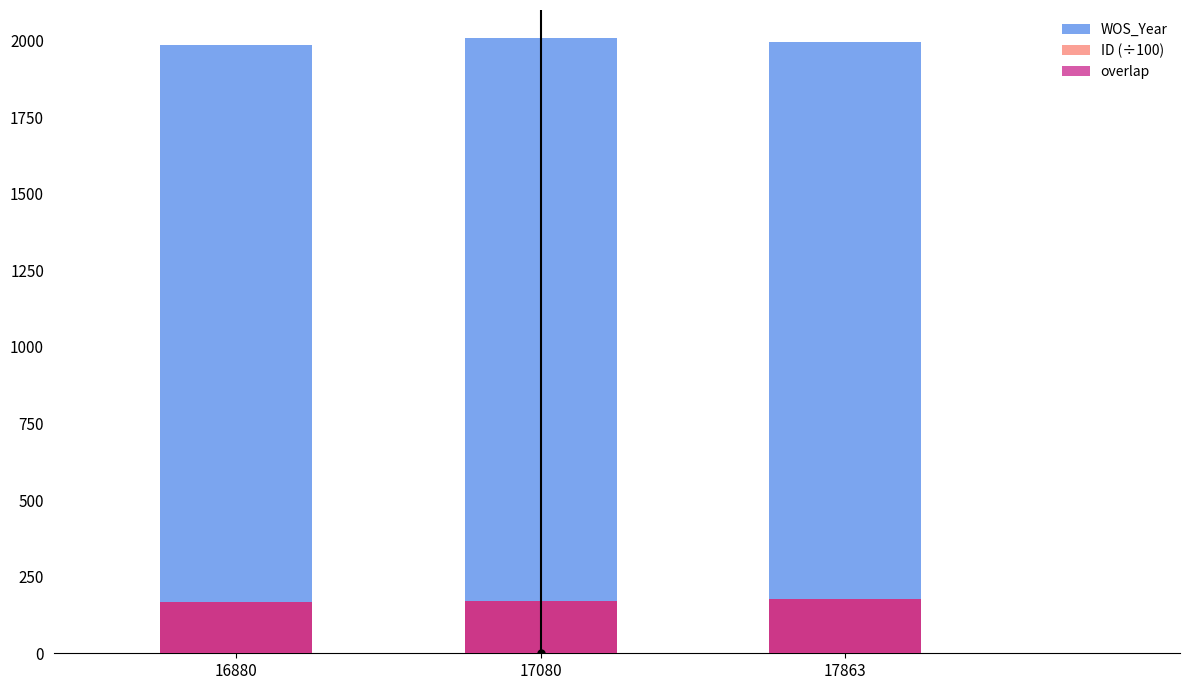

How many series are shown in this chart?

3